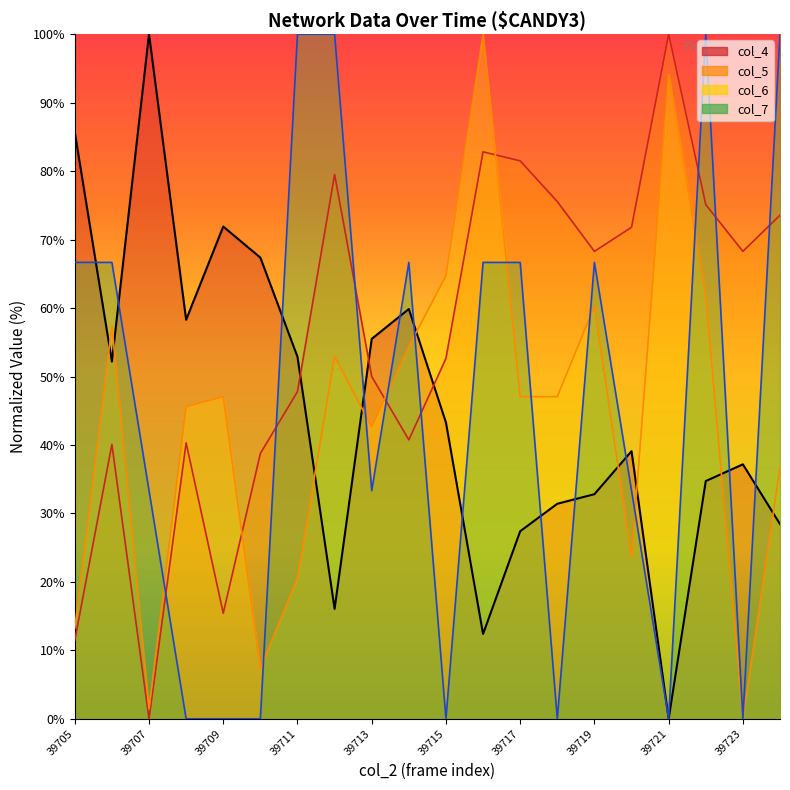

Between which two adjacent categories do col_5 and col_7 first intersect?

39707 and 39708